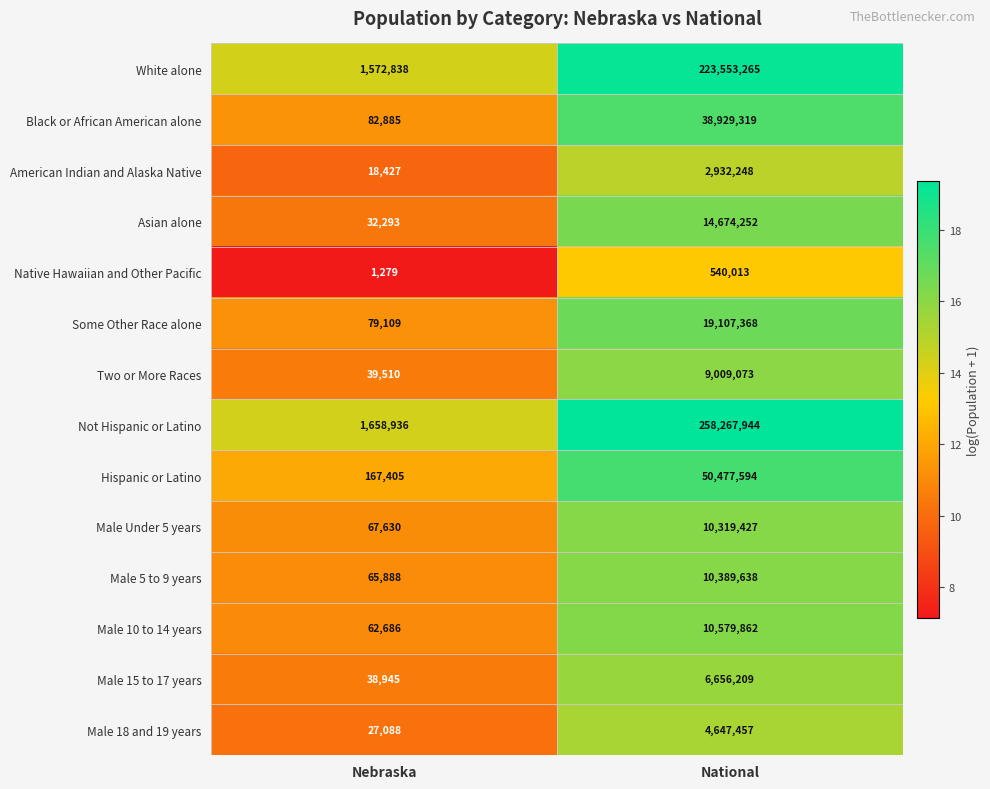

Where is Male 18 and 19 years nearest to the value 2337272?

Nebraska